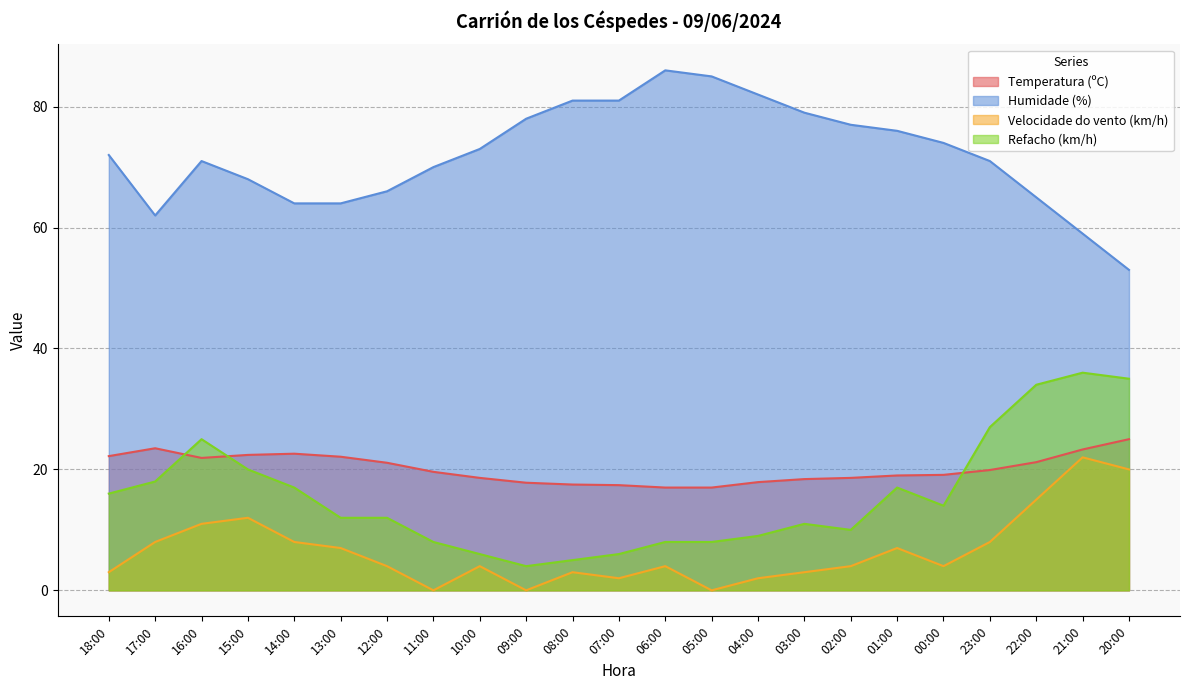

Which series has the largest range (max minus min)?

Humidade (%)